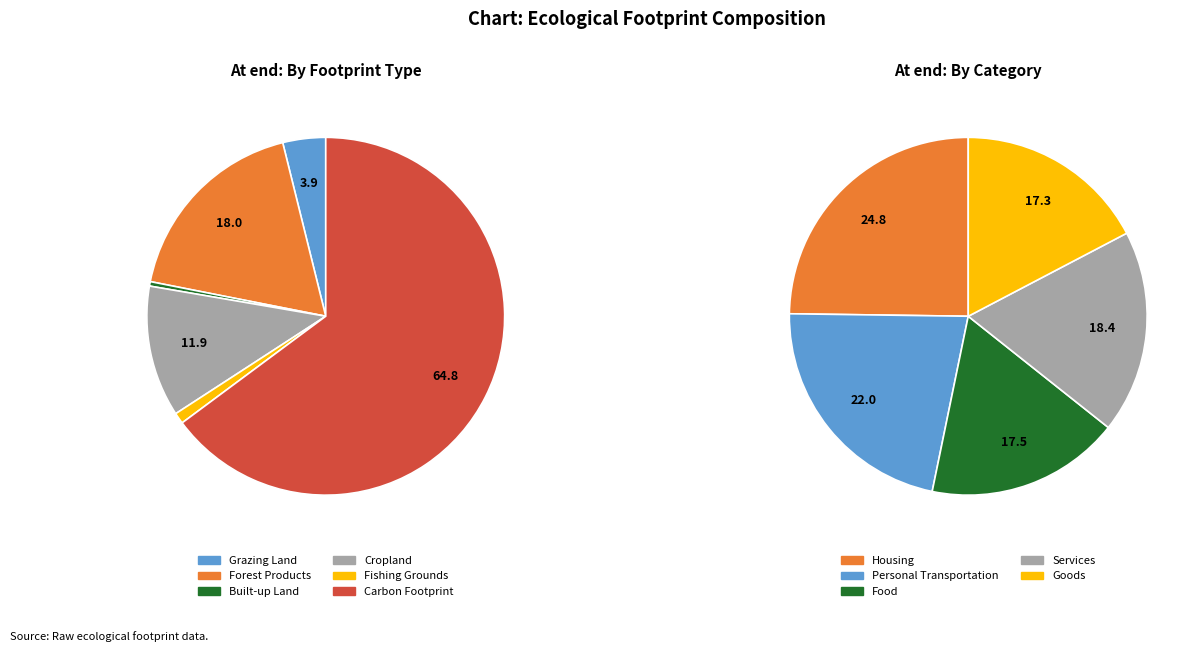

How many segments does this pie chart have?

5